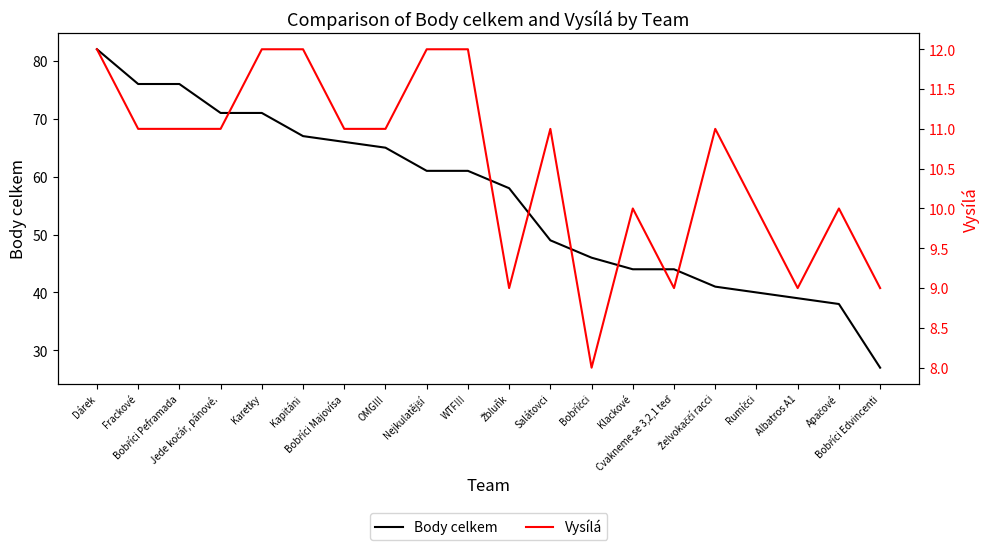

Where is Vysílá nearest to the value 10?

Klackové